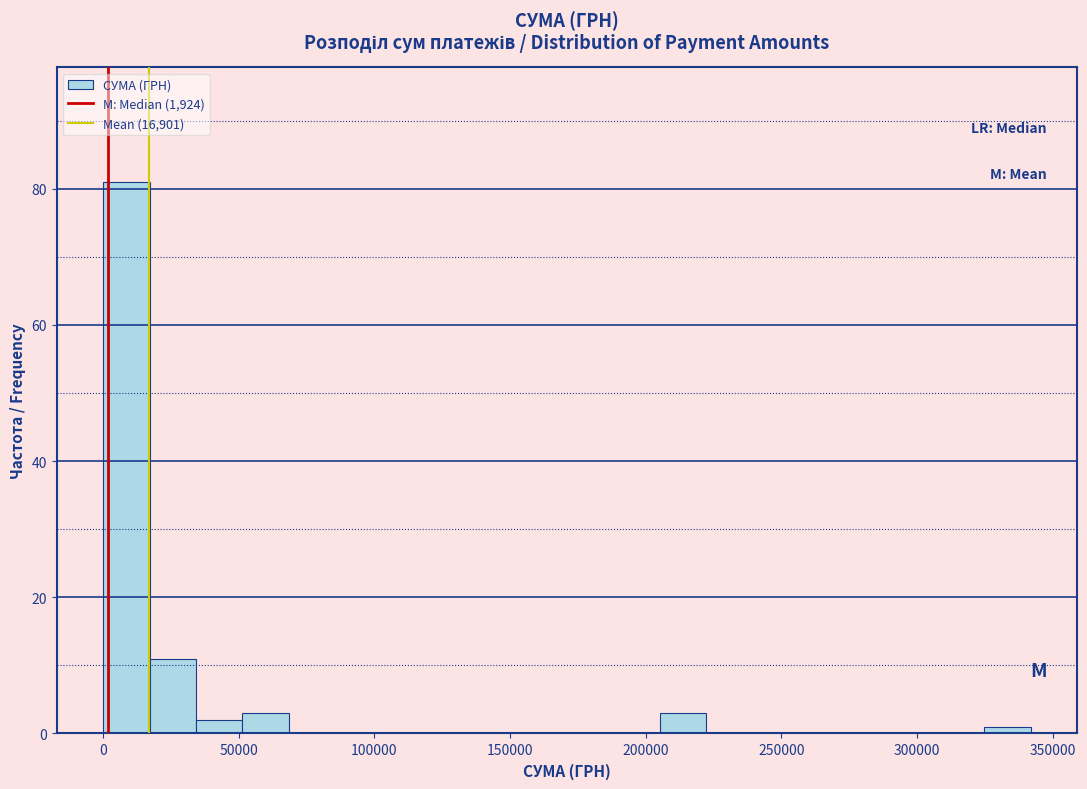

Read against the x-axis, roughly where is the centre of the tallest bar?

10000